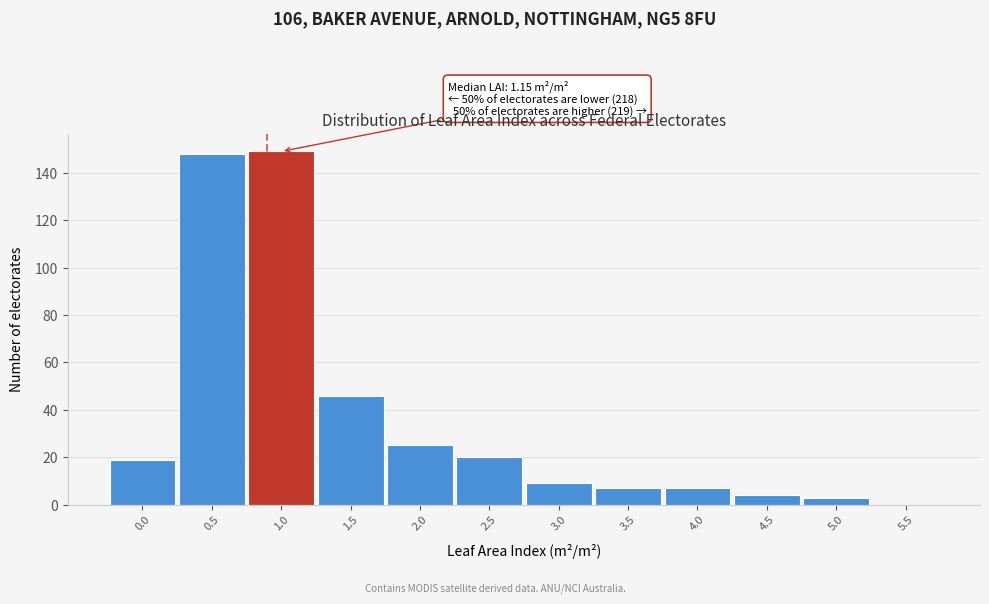

Reading left to right, extract all data points from this chart.

0.0=19	0.5=148	1.0=149	1.5=46	2.0=25	2.5=20	3.0=9	3.5=7	4.0=7	4.5=4	5.0=3	5.5=0